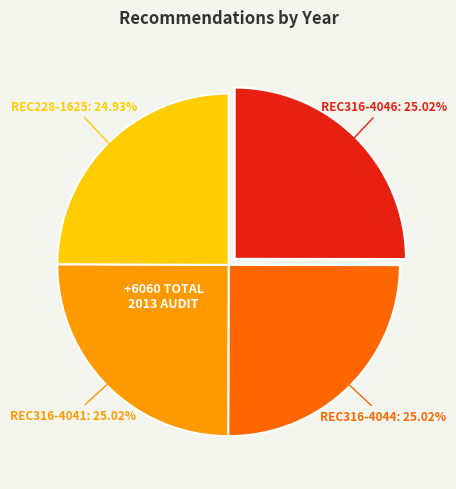

To the nearest percent, what is the average slice percentage?

25%